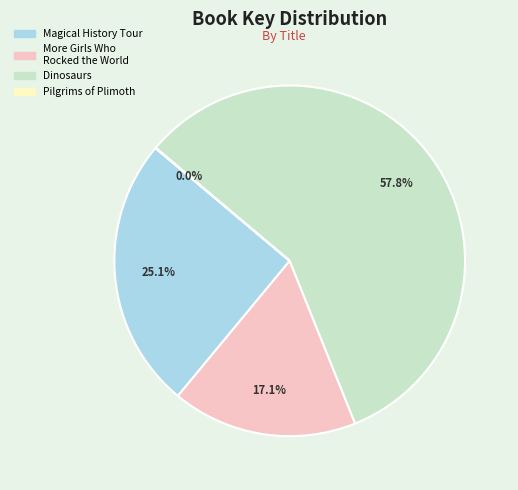

Is there any slice that represents more than half of the pie?

Yes